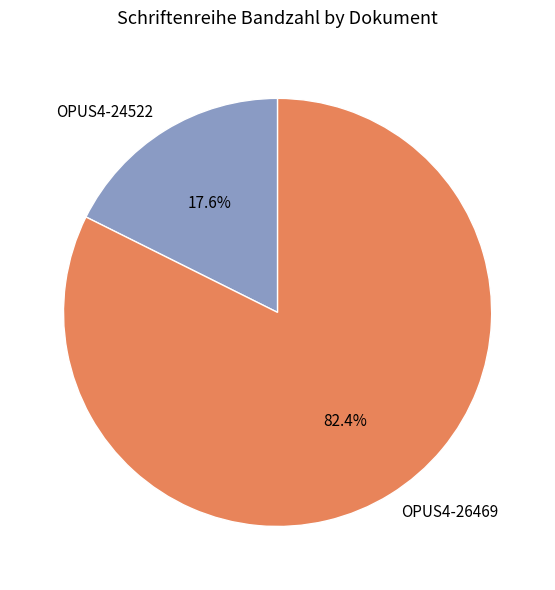

Approximately how many times larger is the value at OPUS4-26469 compared to OPUS4-24522?

4.7